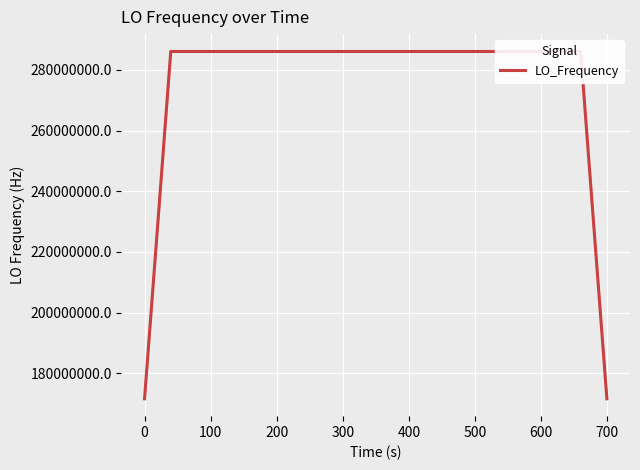

What is the minimum value shown in the chart?

171628198.3